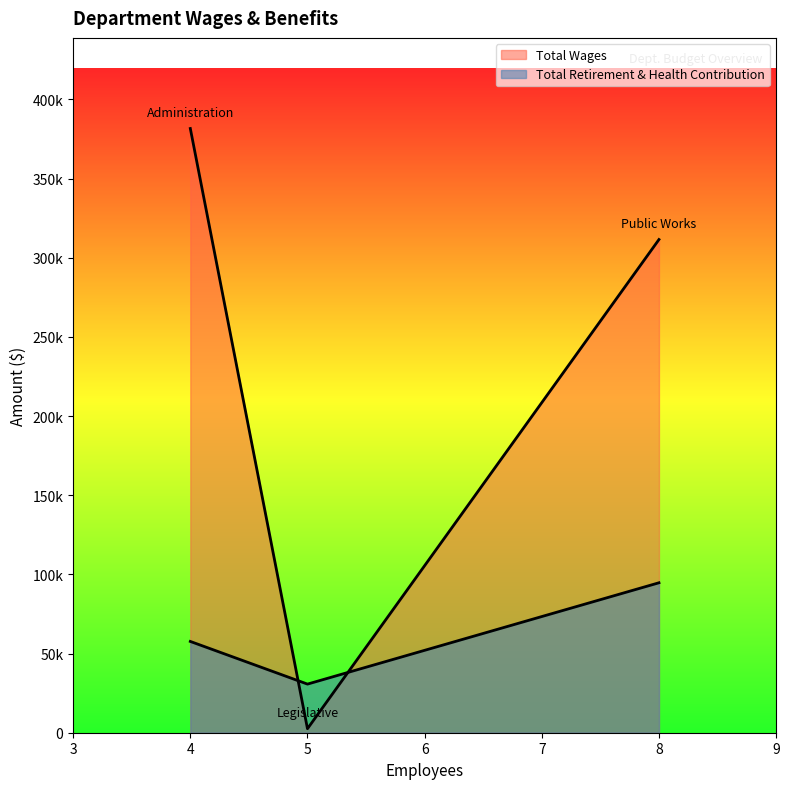

Does the chart display data point markers on the line(s)?

No